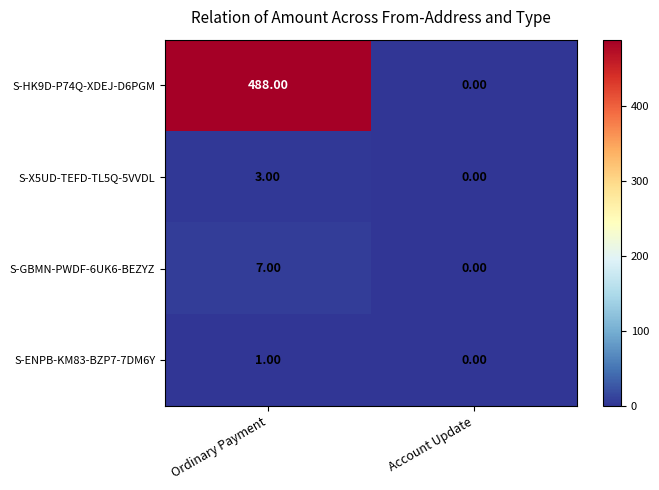

At which label does S-X5UD-TEFD-TL5Q-5VVDL reach its peak?

Ordinary Payment